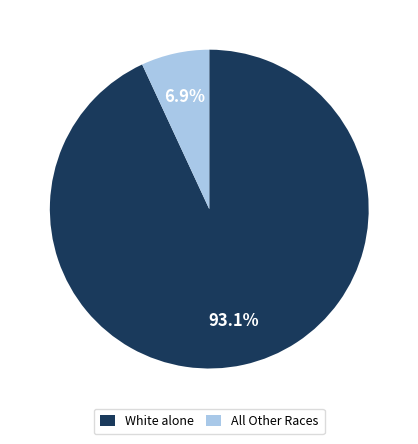

How many slices are in this pie chart?

2